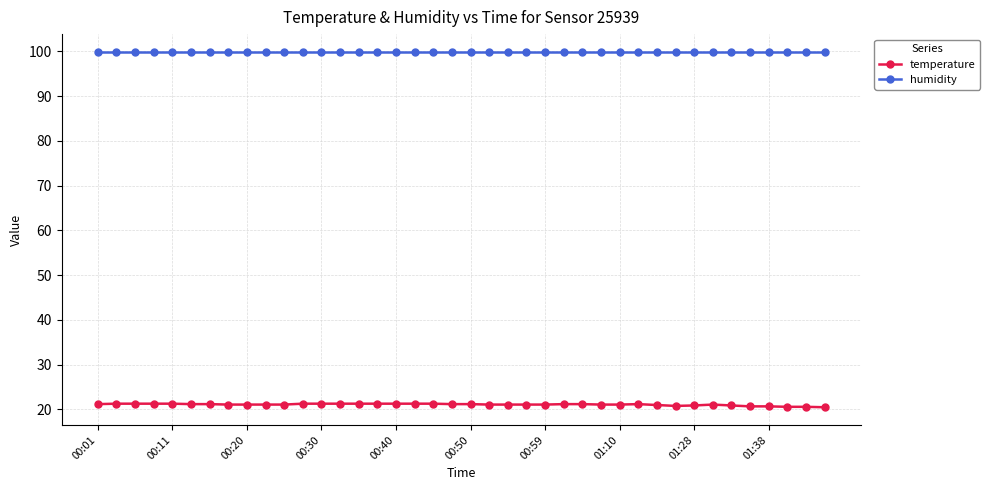

Which series has the widest spread of values?

temperature